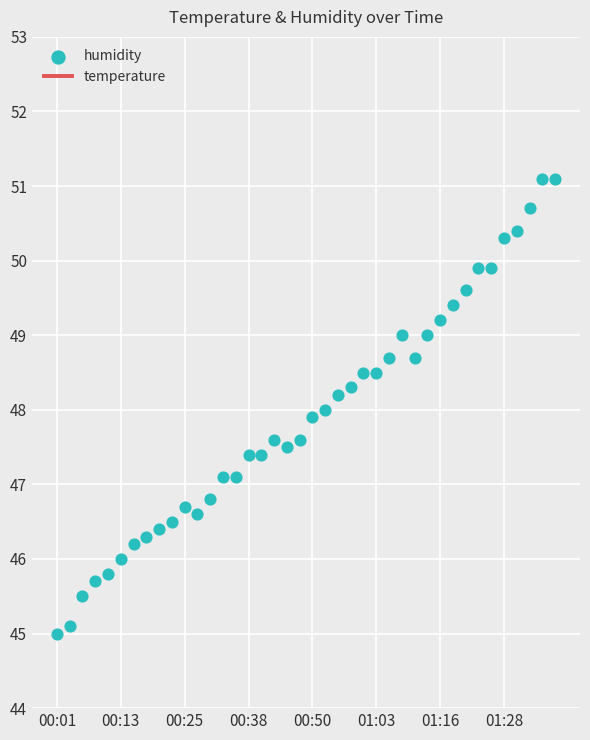

What is the change in value from 00:45 to 01:05?

+1.2